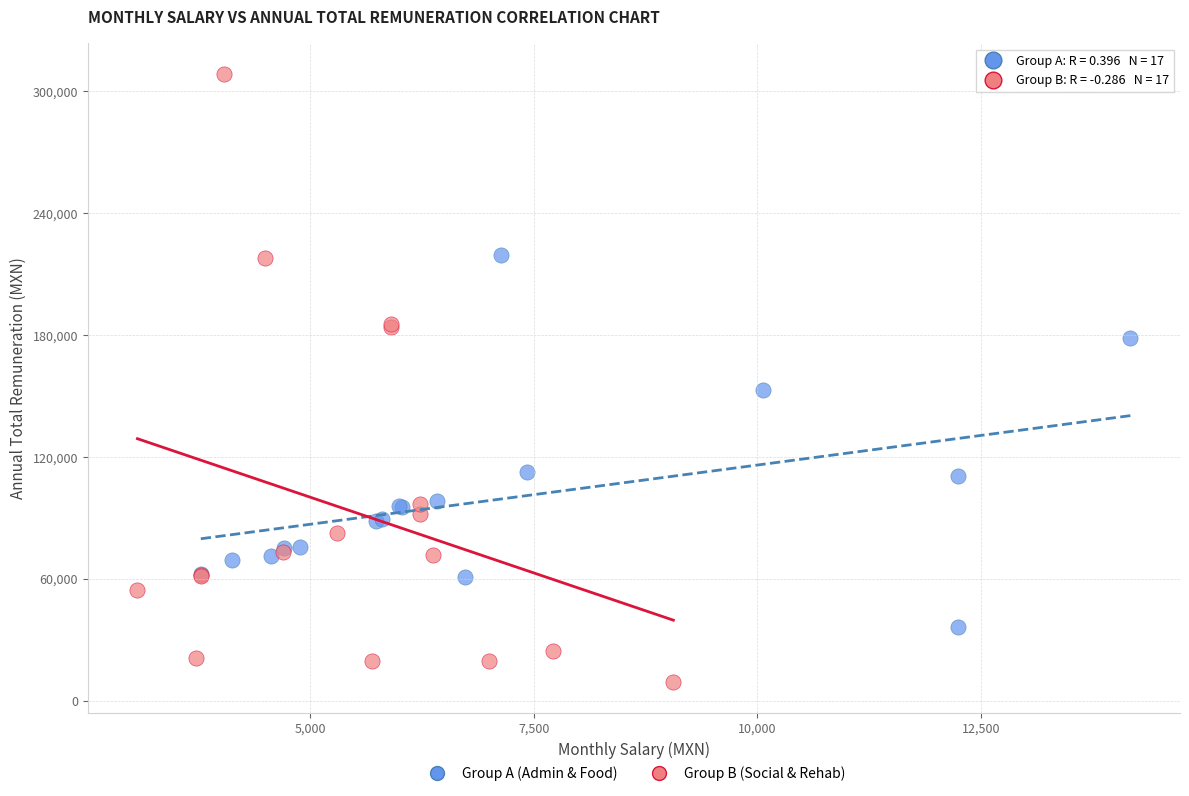

Which series contains the lowest Y value?

Group B (Social & Rehab)